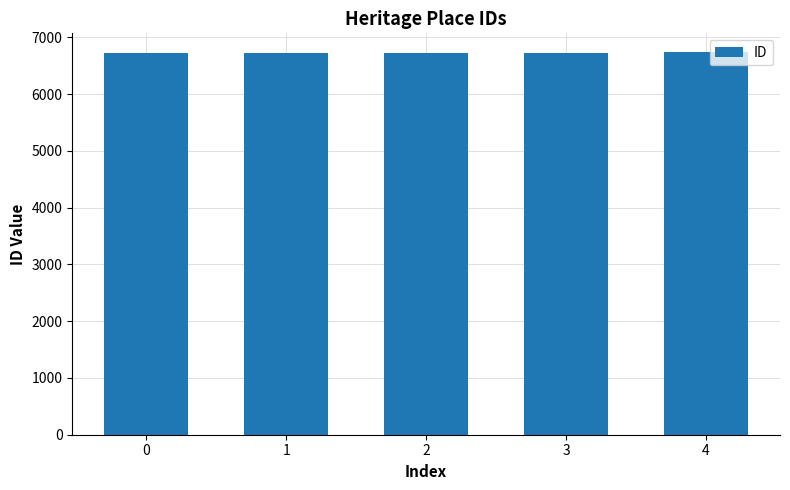

What is the value of the 1st bar from the left?

6731